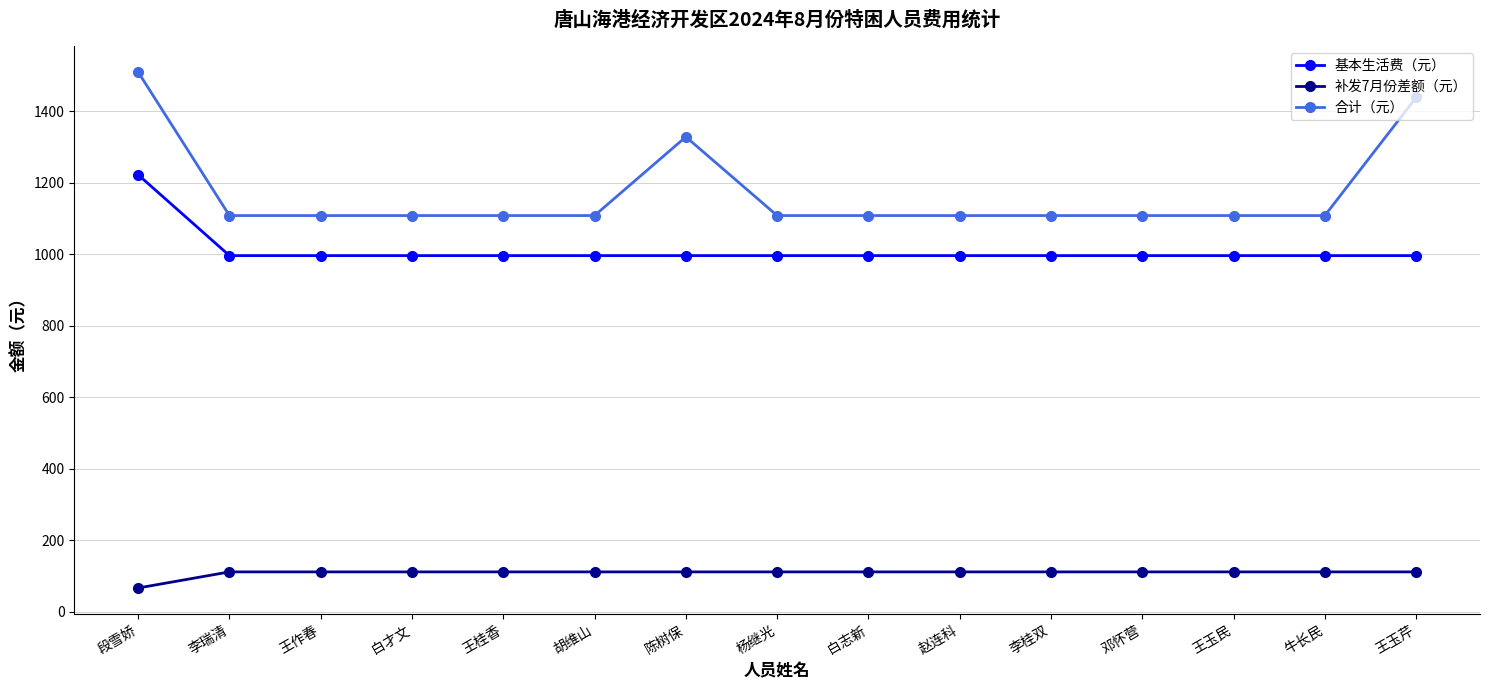

Reading right to left, extract all data points from this chart.

基本生活费（元）: 王玉芹=996	牛长民=996	王玉民=996	邓怀营=996	李桂双=996	赵连科=996	白志新=996	杨继光=996	陈树保=996	胡维山=996	王桂香=996	白才文=996	王作春=996	李瑞清=996	段雪娇=1222
补发7月份差额（元）: 王玉芹=112	牛长民=112	王玉民=112	邓怀营=112	李桂双=112	赵连科=112	白志新=112	杨继光=112	陈树保=112	胡维山=112	王桂香=112	白才文=112	王作春=112	李瑞清=112	段雪娇=67
合计（元）: 王玉芹=1438	牛长民=1108	王玉民=1108	邓怀营=1108	李桂双=1108	赵连科=1108	白志新=1108	杨继光=1108	陈树保=1328	胡维山=1108	王桂香=1108	白才文=1108	王作春=1108	李瑞清=1108	段雪娇=1509